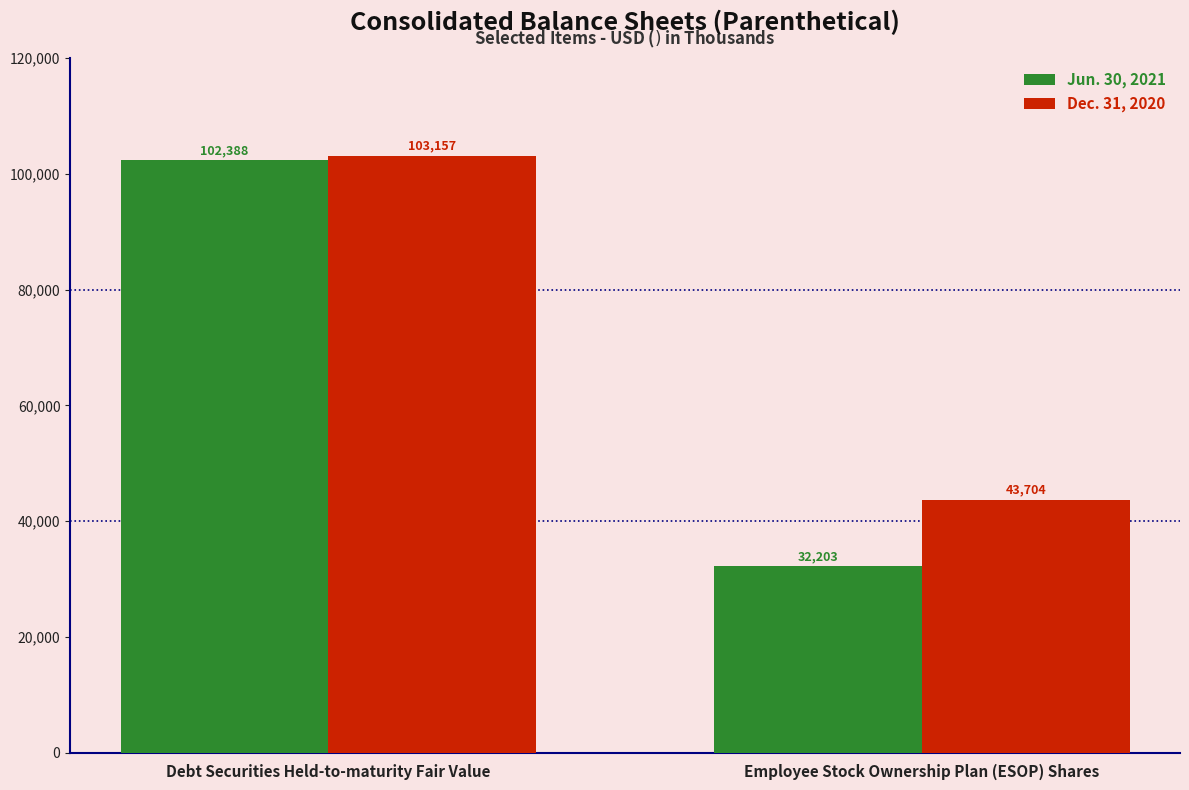

What are all the series names shown in the legend?

Jun. 30, 2021, Dec. 31, 2020